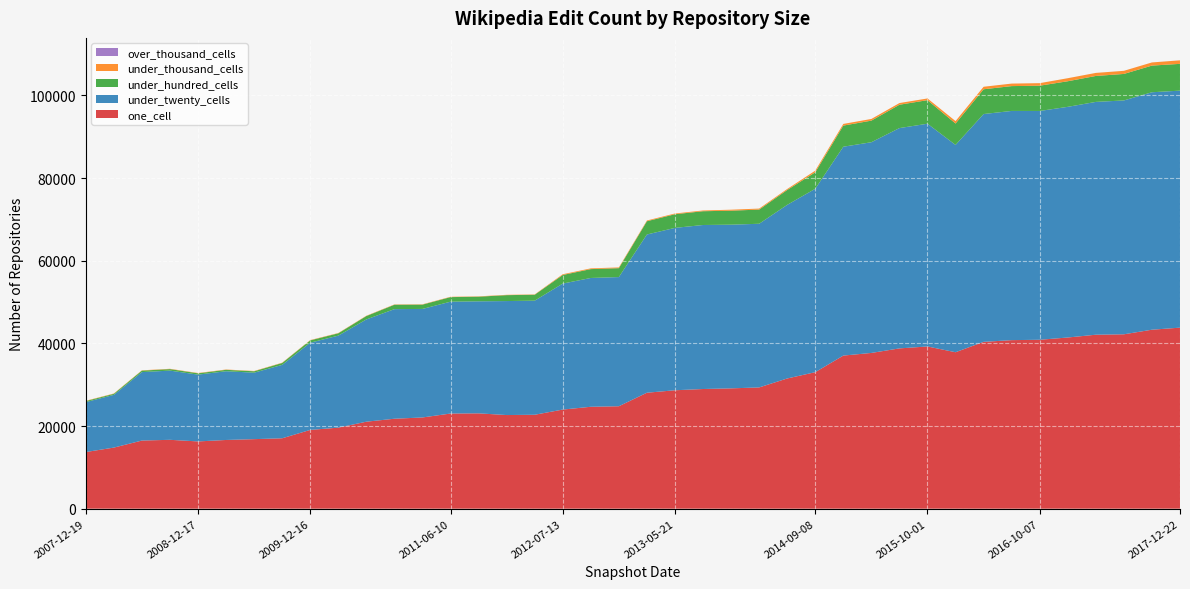

Reading left to right, what are all the values shown in this chart?

one_cell: 2007-12-19=13706	2008-04-01=14780	2008-06-27=16485	2008-10-10=16665	2008-12-17=16273	2009-04-06=16625	2009-06-17=16826	2009-09-25=17035	2009-12-16=19058	2010-04-01=19605	2010-07-26=21047	2010-11-17=21762	2011-02-21=22071	2011-06-10=23022	2011-09-05=23065	2012-01-18=22655	2012-03-26=22726	2012-07-13=23980	2012-10-31=24655	2012-12-11=24786	2013-02-20=28056	2013-05-21=28652	2013-07-09=28954	2013-09-10=29112	2013-12-20=29337	2014-03-28=31502	2014-09-08=33025	2015-01-19=37042	2015-04-09=37681	2015-07-03=38780	2015-10-01=39245	2016-01-04=37850	2016-04-05=40362	2016-07-04=40777	2016-10-07=40868	2016-12-27=41415	2017-04-12=42089	2017-07-24=42189	2017-10-12=43300	2017-12-22=43800
under_twenty_cells: 2007-12-19=12073	2008-04-01=12755	2008-06-27=16559	2008-10-10=16742	2008-12-17=16164	2009-04-06=16628	2009-06-17=16079	2009-09-25=17755	2009-12-16=21102	2010-04-01=22259	2010-07-26=24736	2010-11-17=26515	2011-02-21=26255	2011-06-10=27056	2011-09-05=27103	2012-01-18=27575	2012-03-26=27601	2012-07-13=30480	2012-10-31=31162	2012-12-11=31248	2013-02-20=38278	2013-05-21=39282	2013-07-09=39676	2013-09-10=39594	2013-12-20=39593	2014-03-28=41998	2014-09-08=44366	2015-01-19=50525	2015-04-09=50973	2015-07-03=53295	2015-10-01=53888	2016-01-04=50150	2016-04-05=55114	2016-07-04=55448	2016-10-07=55350	2016-12-27=55800	2017-04-12=56322	2017-07-24=56575	2017-10-12=57445	2017-12-22=57338
under_hundred_cells: 2007-12-19=257	2008-04-01=260	2008-06-27=357	2008-10-10=363	2008-12-17=316	2009-04-06=345	2009-06-17=336	2009-09-25=460	2009-12-16=560	2010-04-01=566	2010-07-26=821	2010-11-17=1062	2011-02-21=1041	2011-06-10=1108	2011-09-05=1120	2012-01-18=1433	2012-03-26=1431	2012-07-13=2082	2012-10-31=2144	2012-12-11=2155	2013-02-20=3208	2013-05-21=3302	2013-07-09=3335	2013-09-10=3387	2013-12-20=3433	2014-03-28=3603	2014-09-08=3994	2015-01-19=5113	2015-04-09=5226	2015-07-03=5650	2015-10-01=5700	2016-01-04=5181	2016-04-05=5992	2016-07-04=6009	2016-10-07=6114	2016-12-27=6193	2017-04-12=6276	2017-07-24=6412	2017-10-12=6450	2017-12-22=6478
under_thousand_cells: 2007-12-19=75	2008-04-01=75	2008-06-27=75	2008-10-10=75	2008-12-17=75	2009-04-06=75	2009-06-17=75	2009-09-25=75	2009-12-16=75	2010-04-01=75	2010-07-26=75	2010-11-17=79	2011-02-21=79	2011-06-10=80	2011-09-05=80	2012-01-18=80	2012-03-26=80	2012-07-13=177	2012-10-31=179	2012-12-11=179	2013-02-20=179	2013-05-21=180	2013-07-09=180	2013-09-10=239	2013-12-20=239	2014-03-28=241	2014-09-08=393	2015-01-19=403	2015-04-09=407	2015-07-03=407	2015-10-01=410	2016-01-04=588	2016-04-05=605	2016-07-04=606	2016-10-07=612	2016-12-27=732	2017-04-12=735	2017-07-24=751	2017-10-12=760	2017-12-22=849
over_thousand_cells: 2007-12-19=0	2008-04-01=0	2008-06-27=0	2008-10-10=0	2008-12-17=0	2009-04-06=0	2009-06-17=0	2009-09-25=0	2009-12-16=0	2010-04-01=0	2010-07-26=0	2010-11-17=0	2011-02-21=0	2011-06-10=0	2011-09-05=0	2012-01-18=0	2012-03-26=0	2012-07-13=0	2012-10-31=0	2012-12-11=0	2013-02-20=0	2013-05-21=0	2013-07-09=0	2013-09-10=0	2013-12-20=0	2014-03-28=0	2014-09-08=0	2015-01-19=0	2015-04-09=0	2015-07-03=0	2015-10-01=0	2016-01-04=0	2016-04-05=1	2016-07-04=1	2016-10-07=1	2016-12-27=3	2017-04-12=3	2017-07-24=3	2017-10-12=3	2017-12-22=8